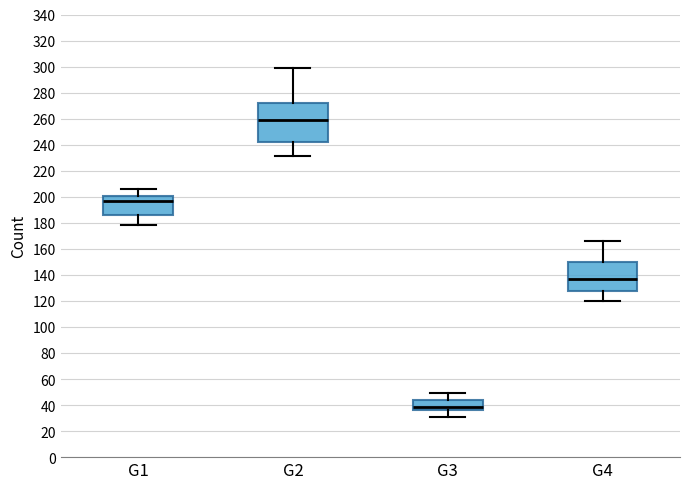

Reading left to right, read every box against the y-axis: the position of its median line, the range the box covers, and the ends of its whiskers. The values are not printed on the chart, so give them approximately, as read against the axis.

G1: median 196, box 186 to 200, whiskers 178 to 206
G2: median 260, box 242 to 272, whiskers 232 to 300
G3: median 38, box 36 to 44, whiskers 32 to 50
G4: median 138, box 128 to 150, whiskers 120 to 166